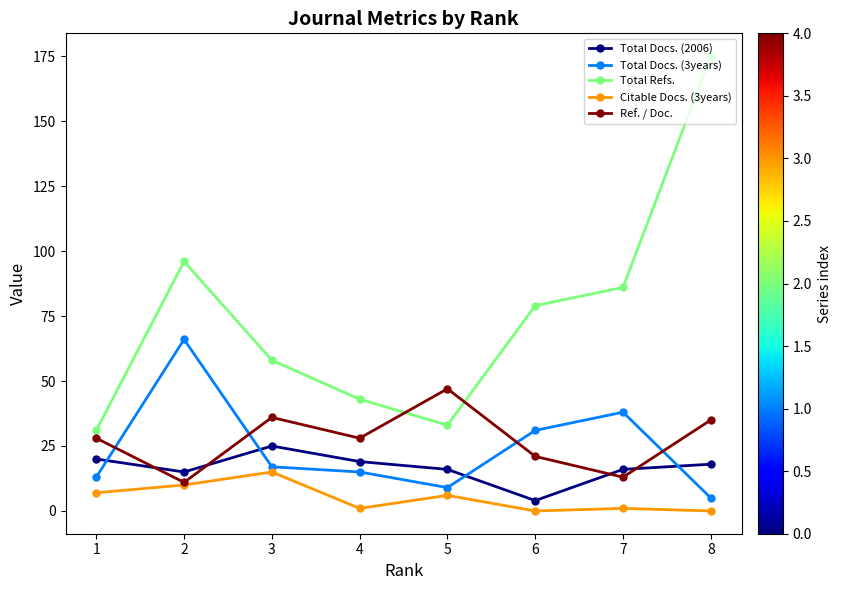

The value of Ref. / Doc. at 4 is 46. True or false?

False